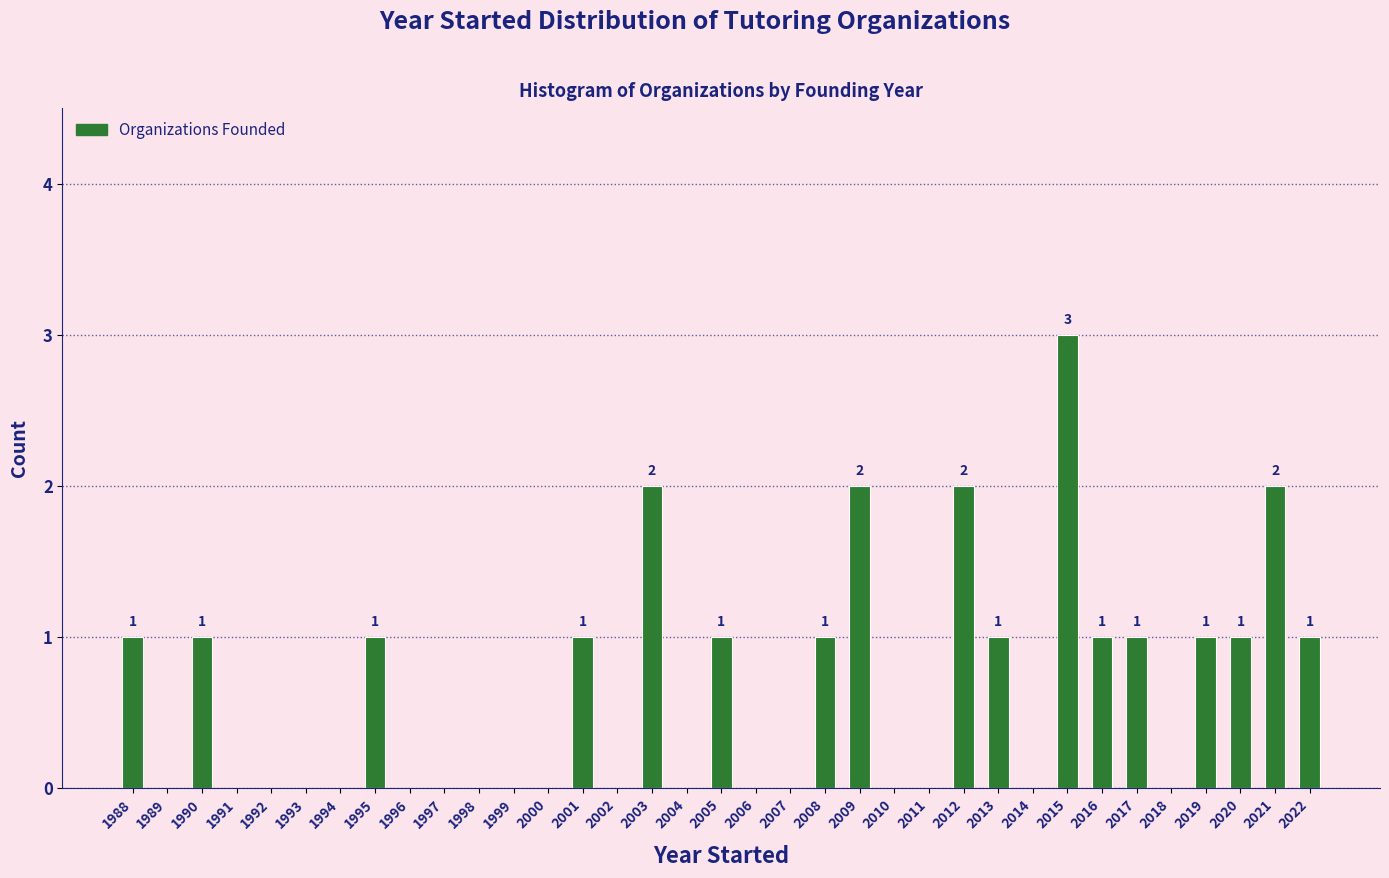

What is the change in value from 1999 to 2005?

+1